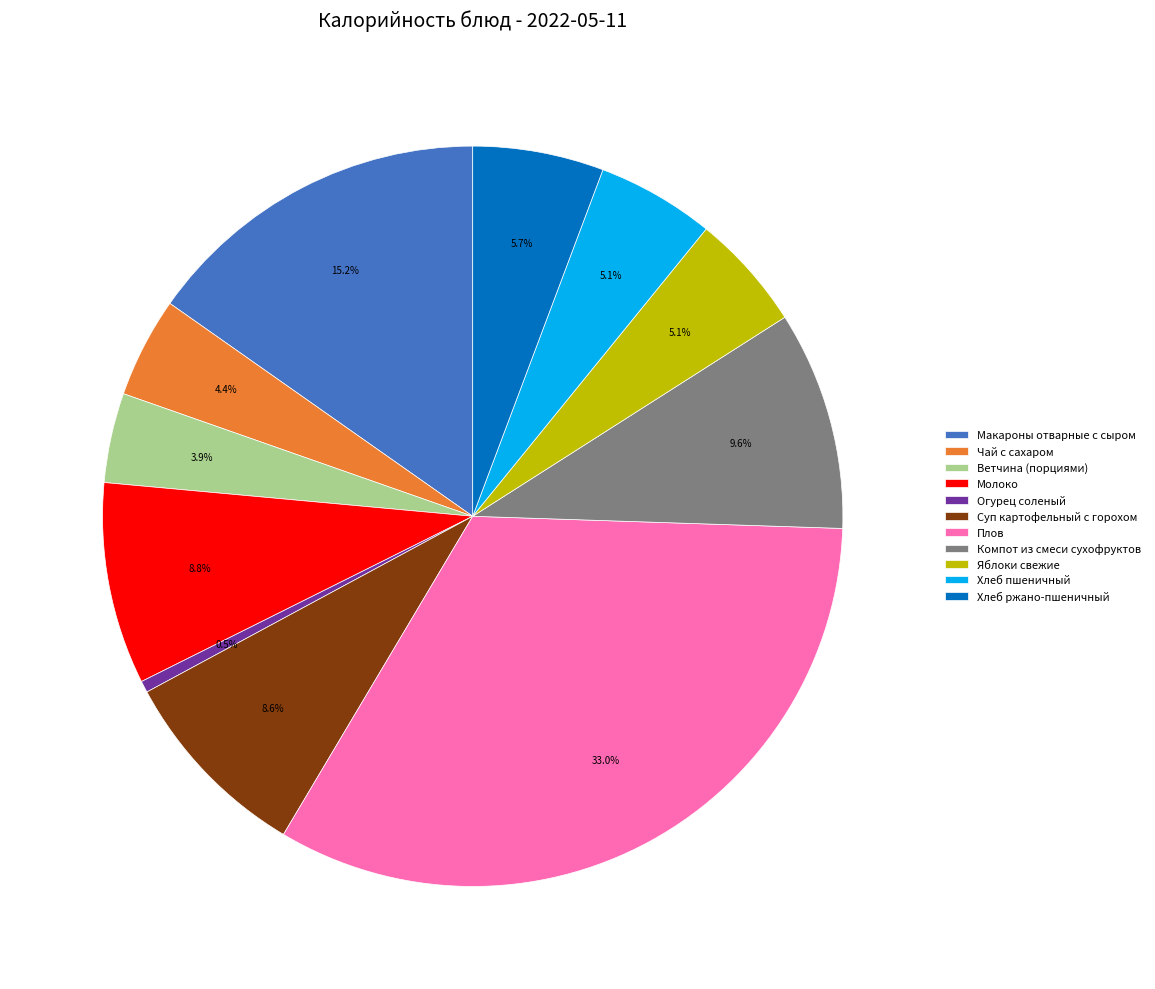

Count the number of slices in the pie.

11